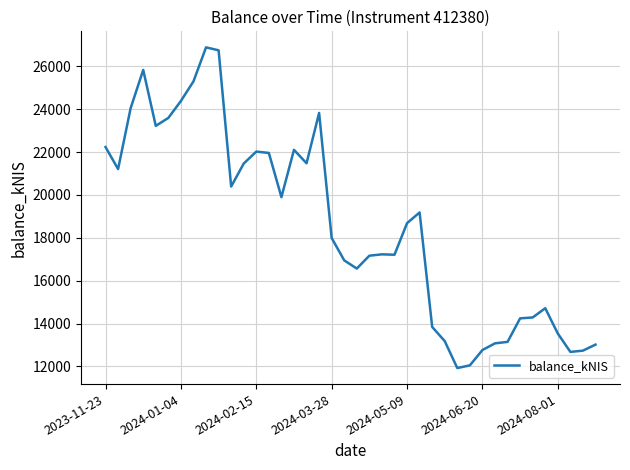

What is the difference between the maximum and minimum values?

14966.1